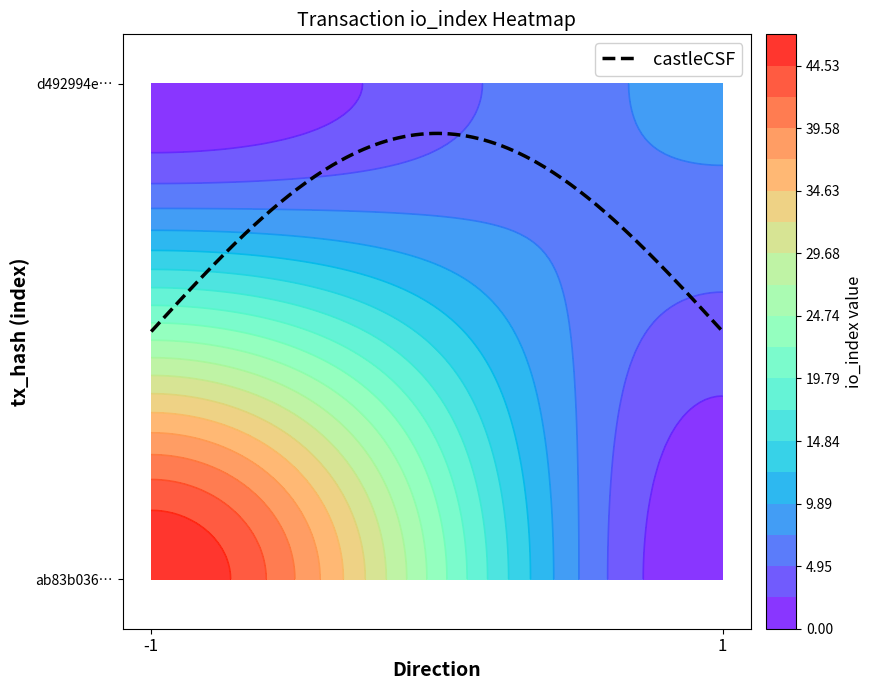

Is it true that d492994e09b57facc281455fbef0ccc700b6831 equals 1 at direction?

False